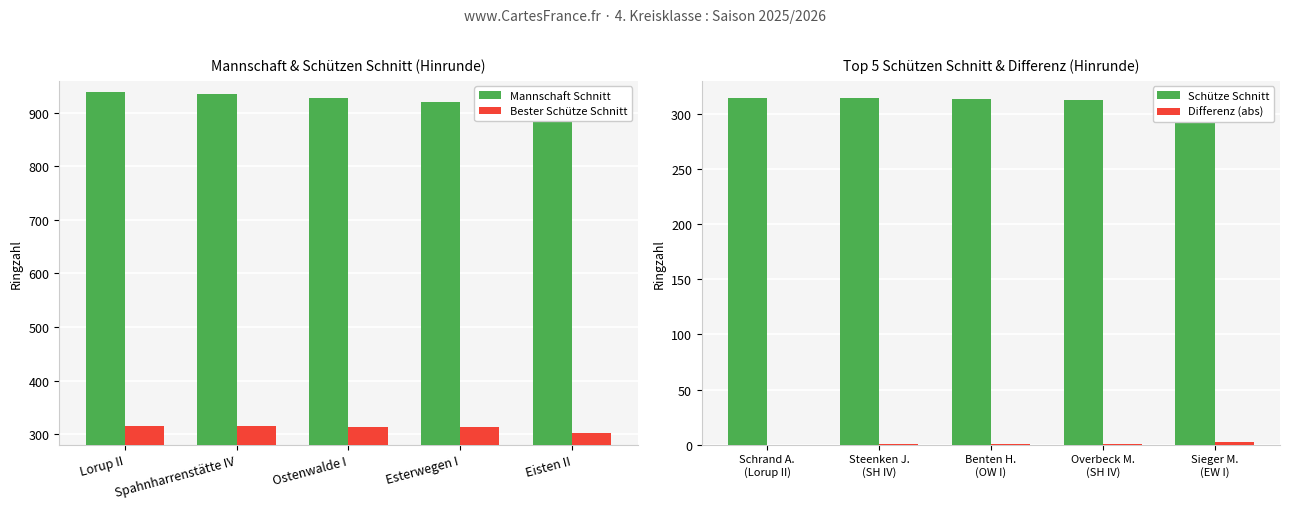

Rank the series by their maximum value, from lowest to highest.

Differenz (abs), Bester Schütze Schnitt, Schütze Schnitt, Mannschaft Schnitt